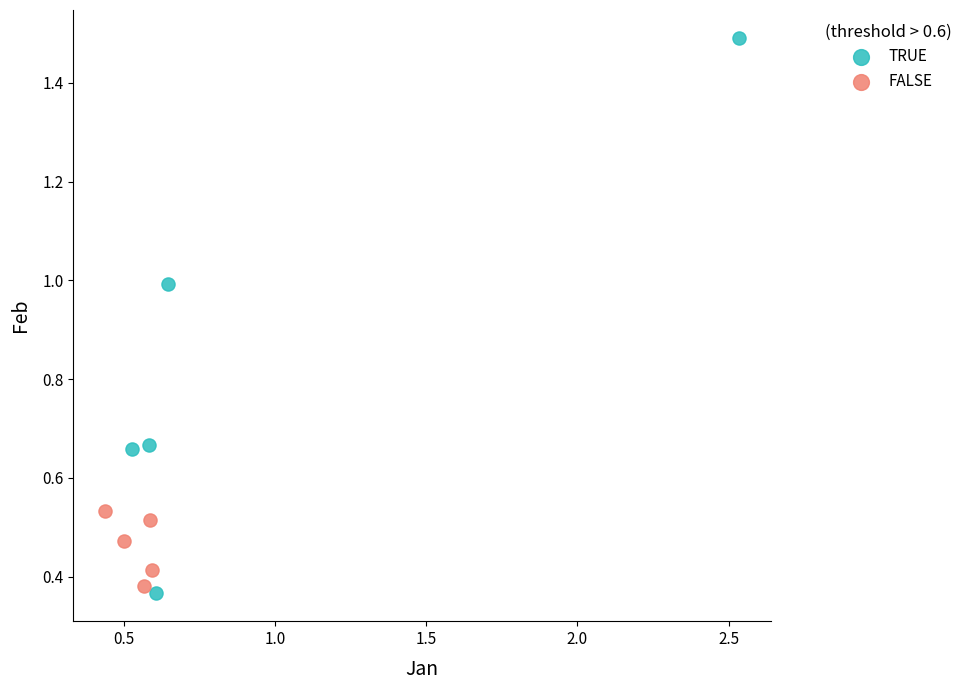

Which series reaches the maximum Y coordinate?

TRUE